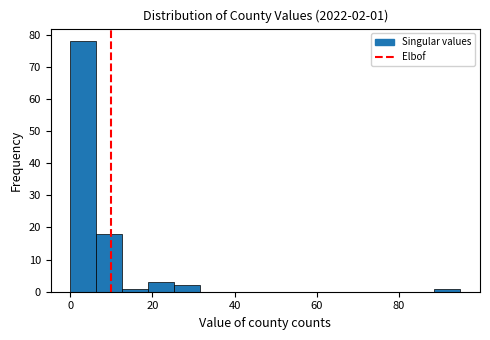

Read against the x-axis, roughly where is the centre of the tallest bar?

4